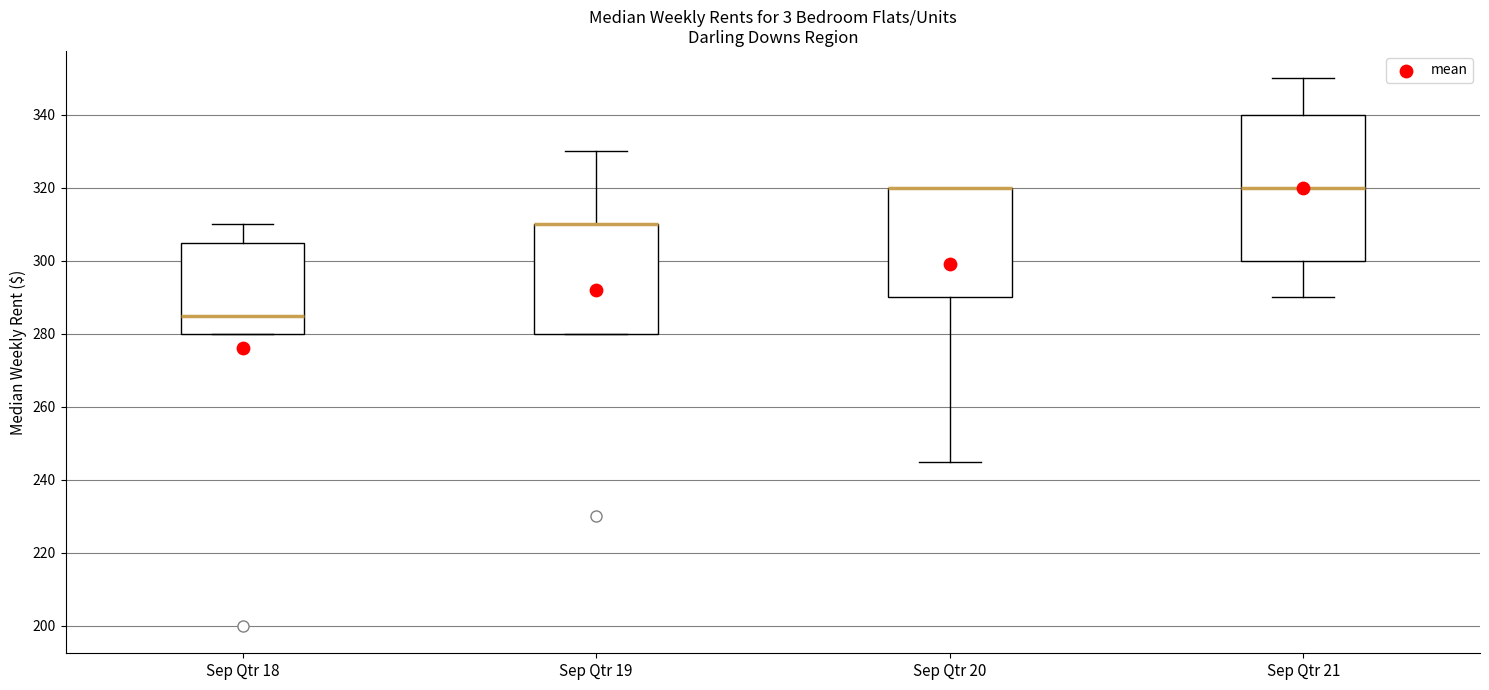

Where is the lower edge of the box for Sep Qtr 21 on the y-axis? The values are not printed on the chart, so give them approximately, as read against the axis.

300